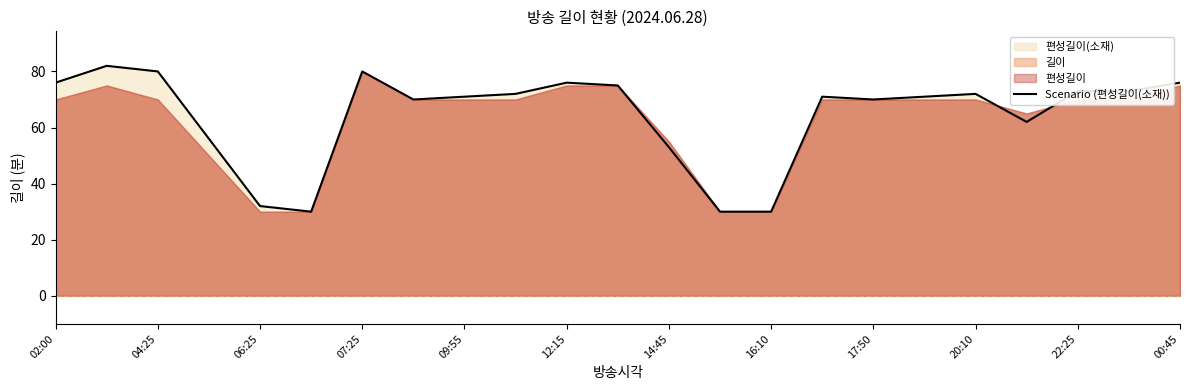

What is the smallest value displayed?

30